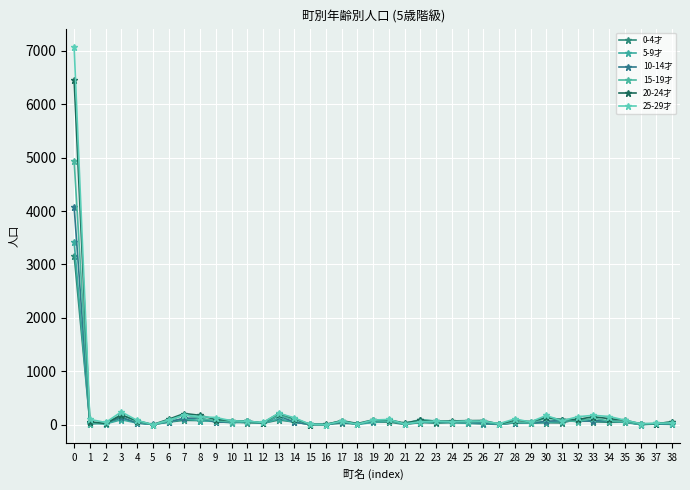

Which series has the widest spread of values?

25-29才